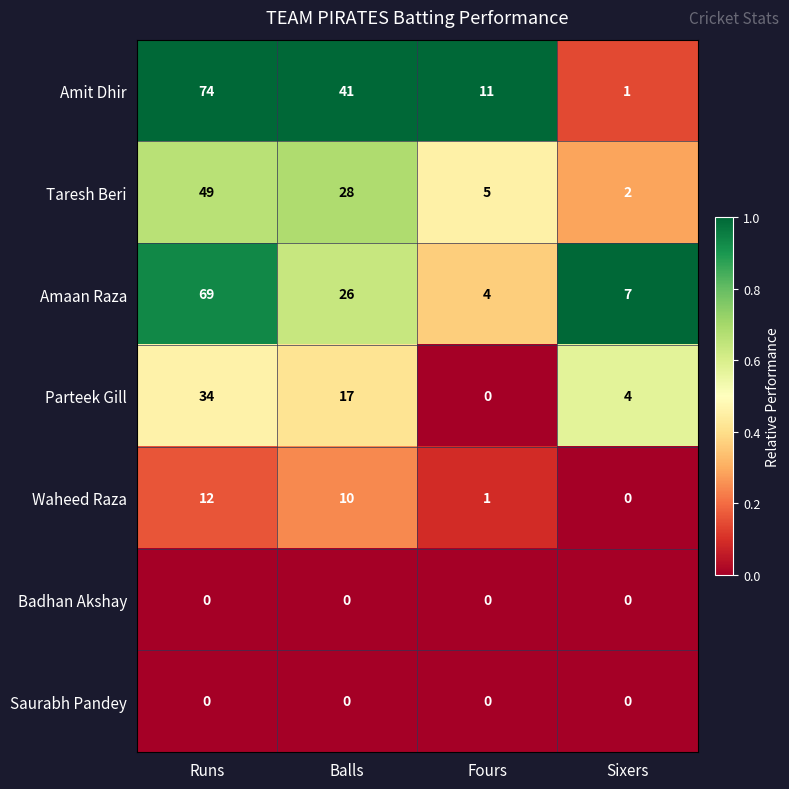

The value of Waheed Raza at Fours is 1. True or false?

True